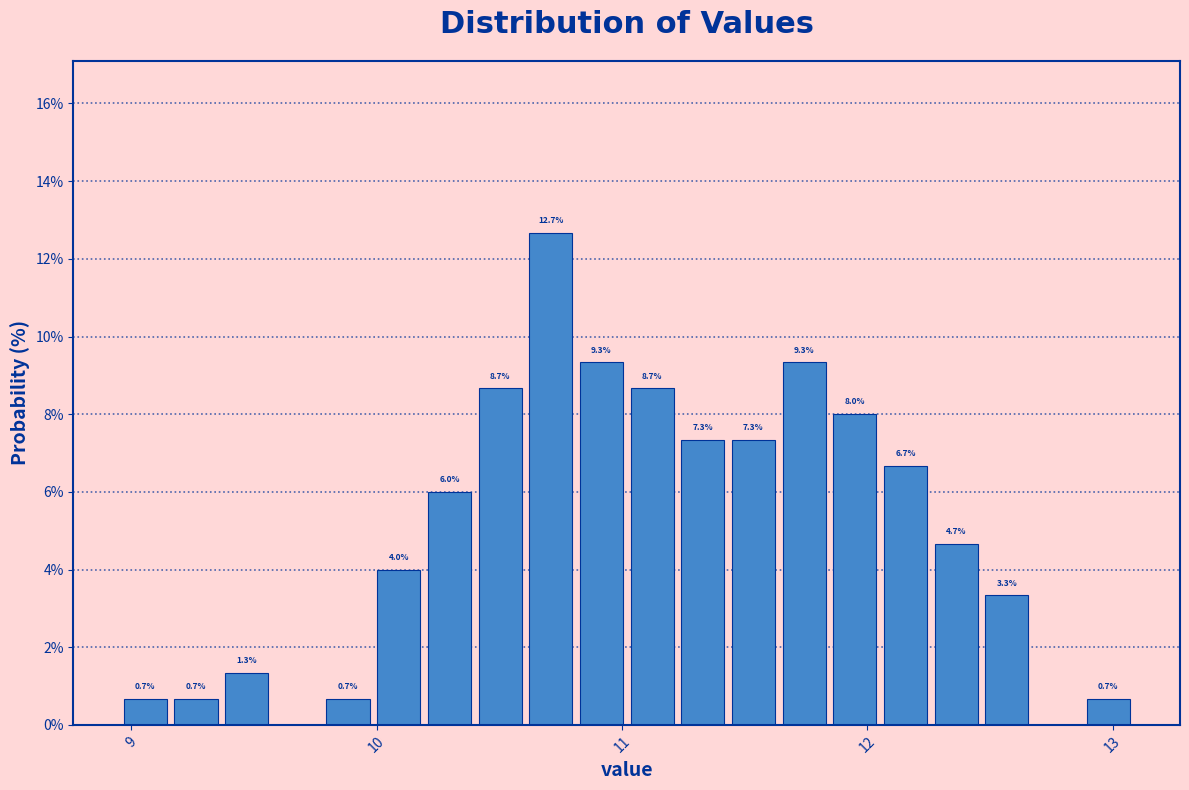

Around what value on the x-axis is the tallest bar? Give the approximate position of its centre, as read against the axis.

10.7